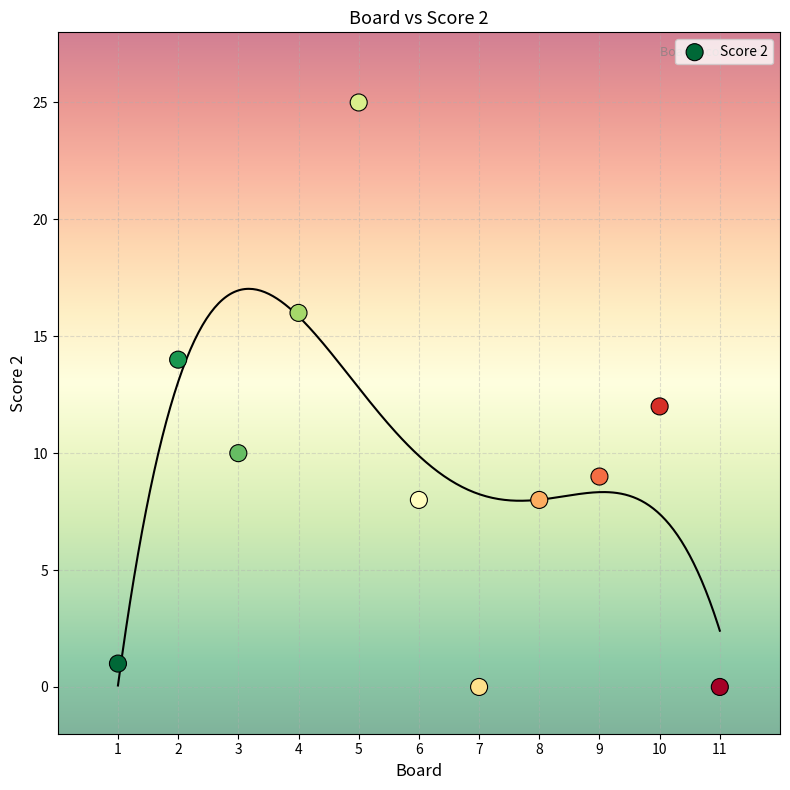

What is the average Y value?

9